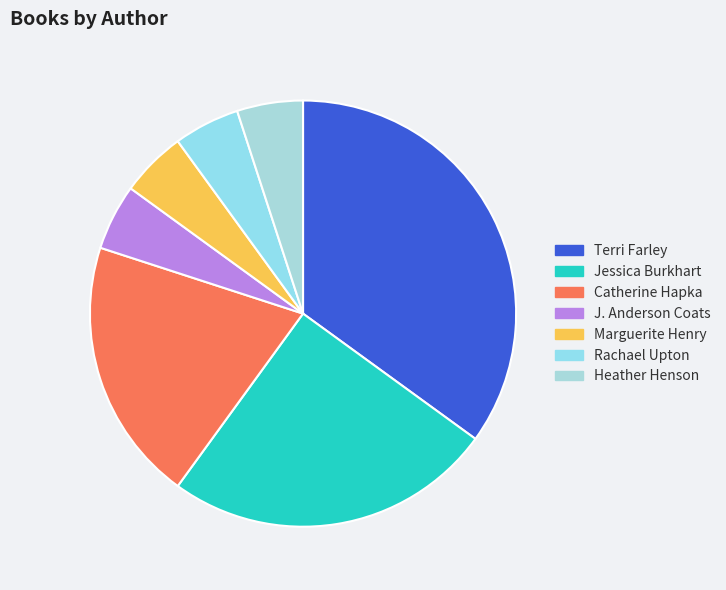

What percentage is the Jessica Burkhart slice, to the nearest percent?

25%